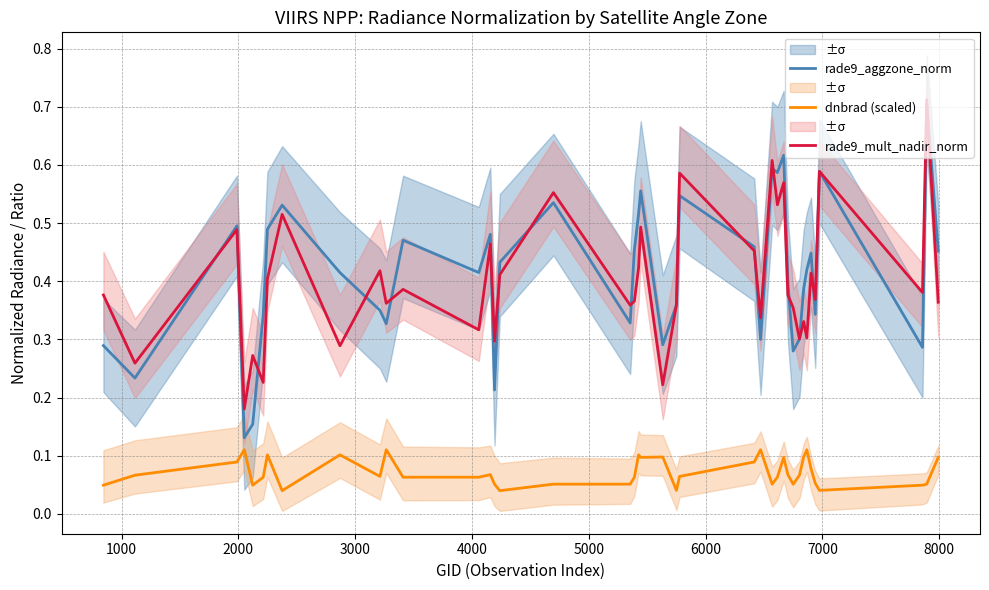

True or false: dnbrad (scaled) and rade9_aggzone_norm cross at least once.

False